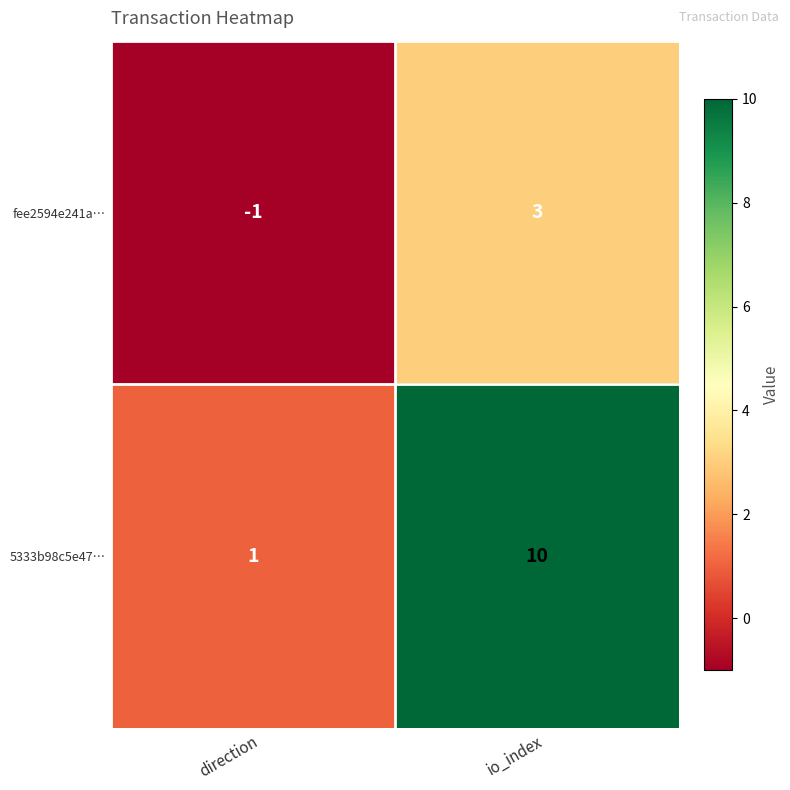

What is the approximate value of 5333b98c5e47… at io_index?

10